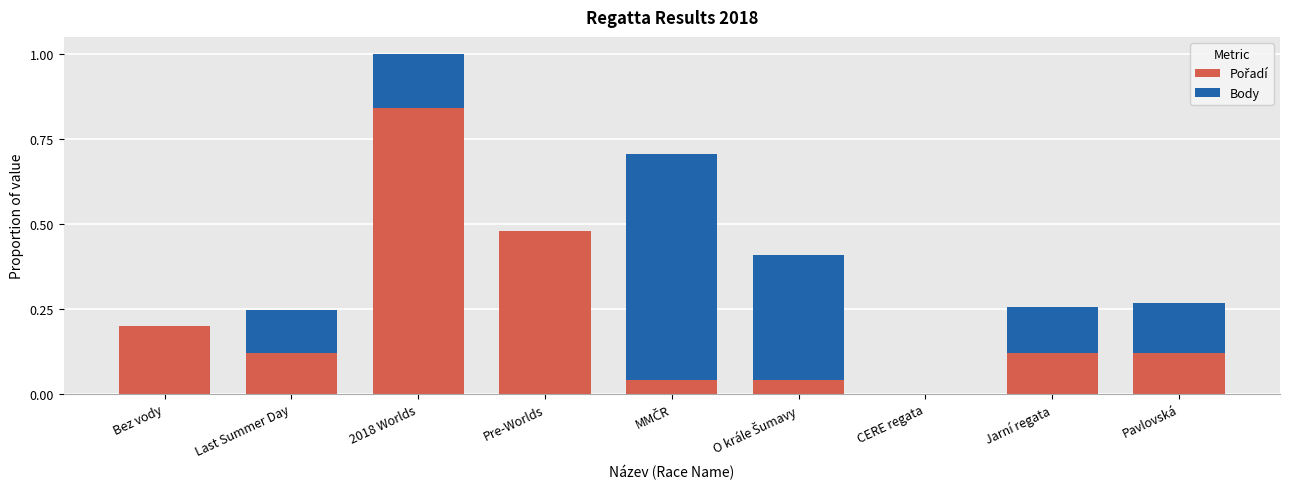

At which category is the sum across all series the highest?

2018 Worlds